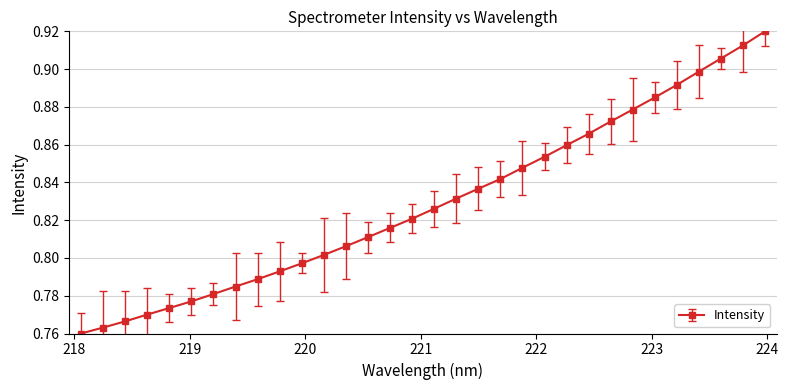

True or false: there are more than 0 points higher than both neighbors.

False